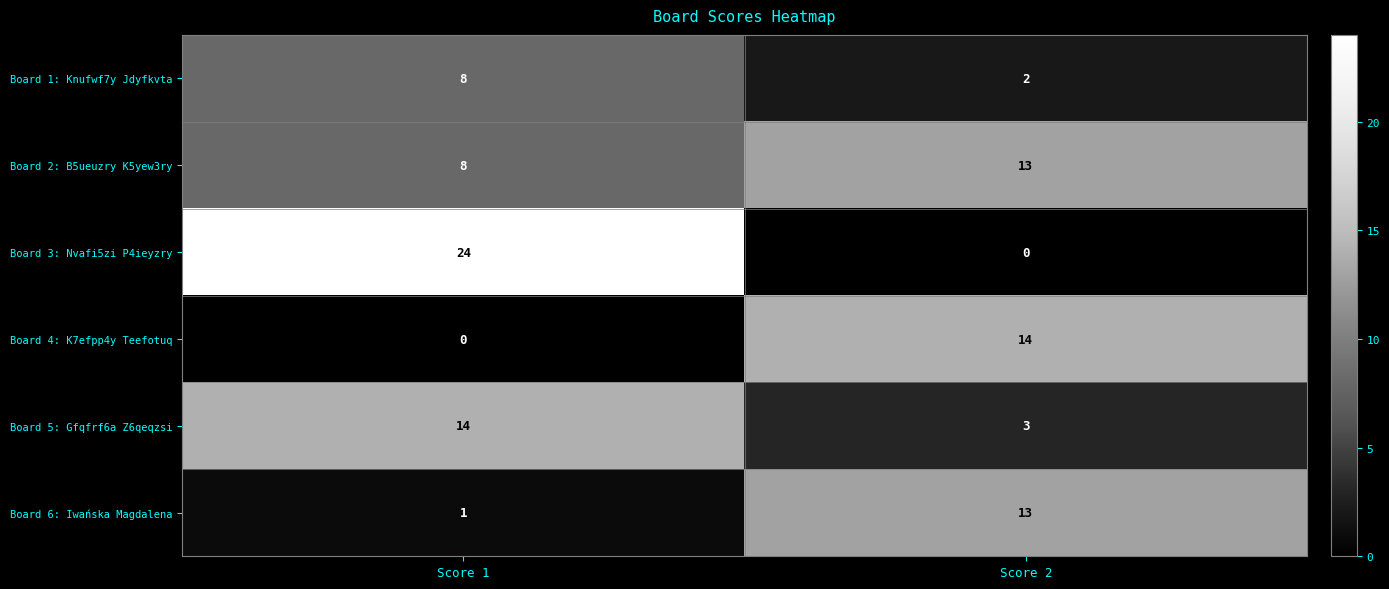

At which label does Board 3: Nvafi5zi P4ieyzry reach its minimum?

Score 2